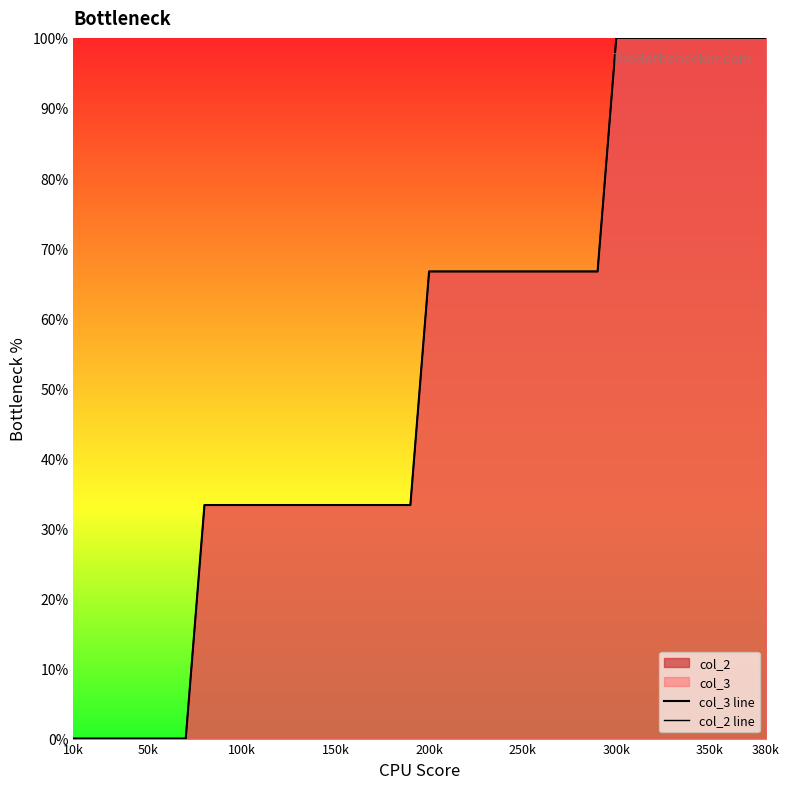

At 250k, list the series in order from largest to smallest.

col_3 line, col_2 line